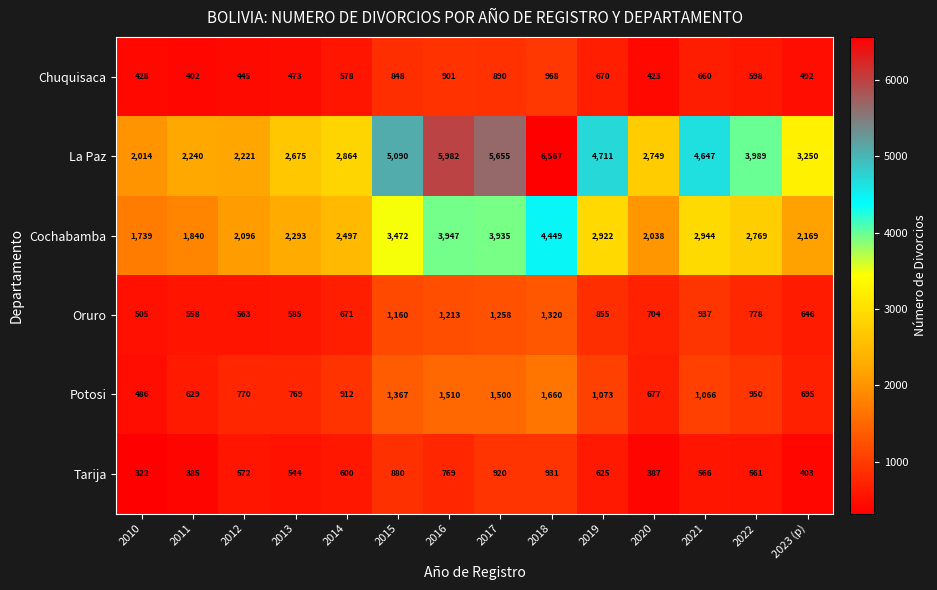

The Oruro series shows 1334 at 2019. True or false?

False